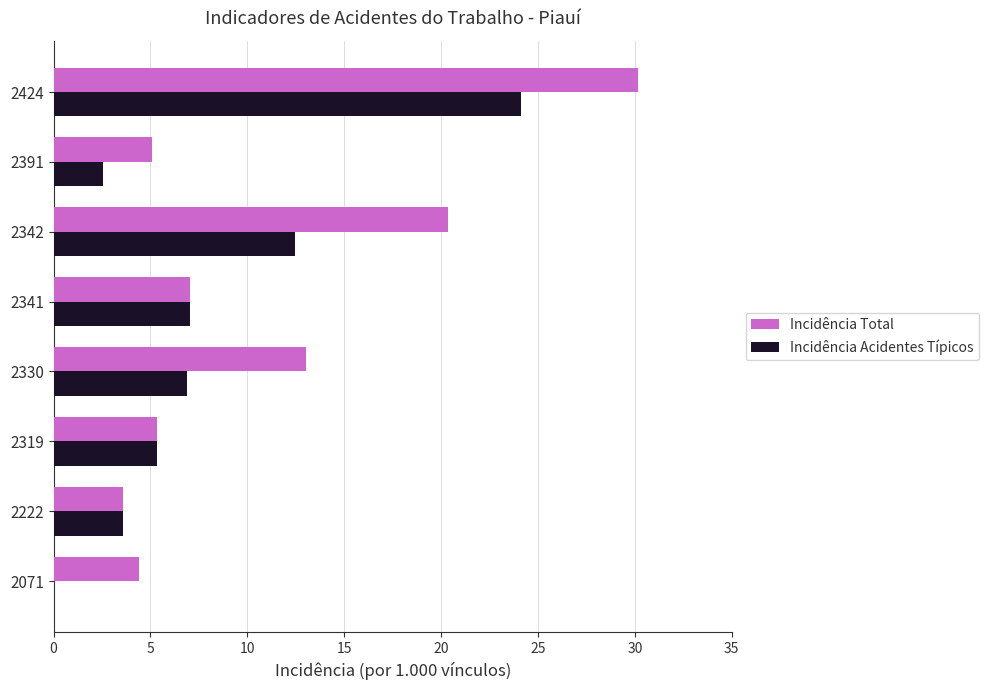

What is the greatest value displayed?

30.2